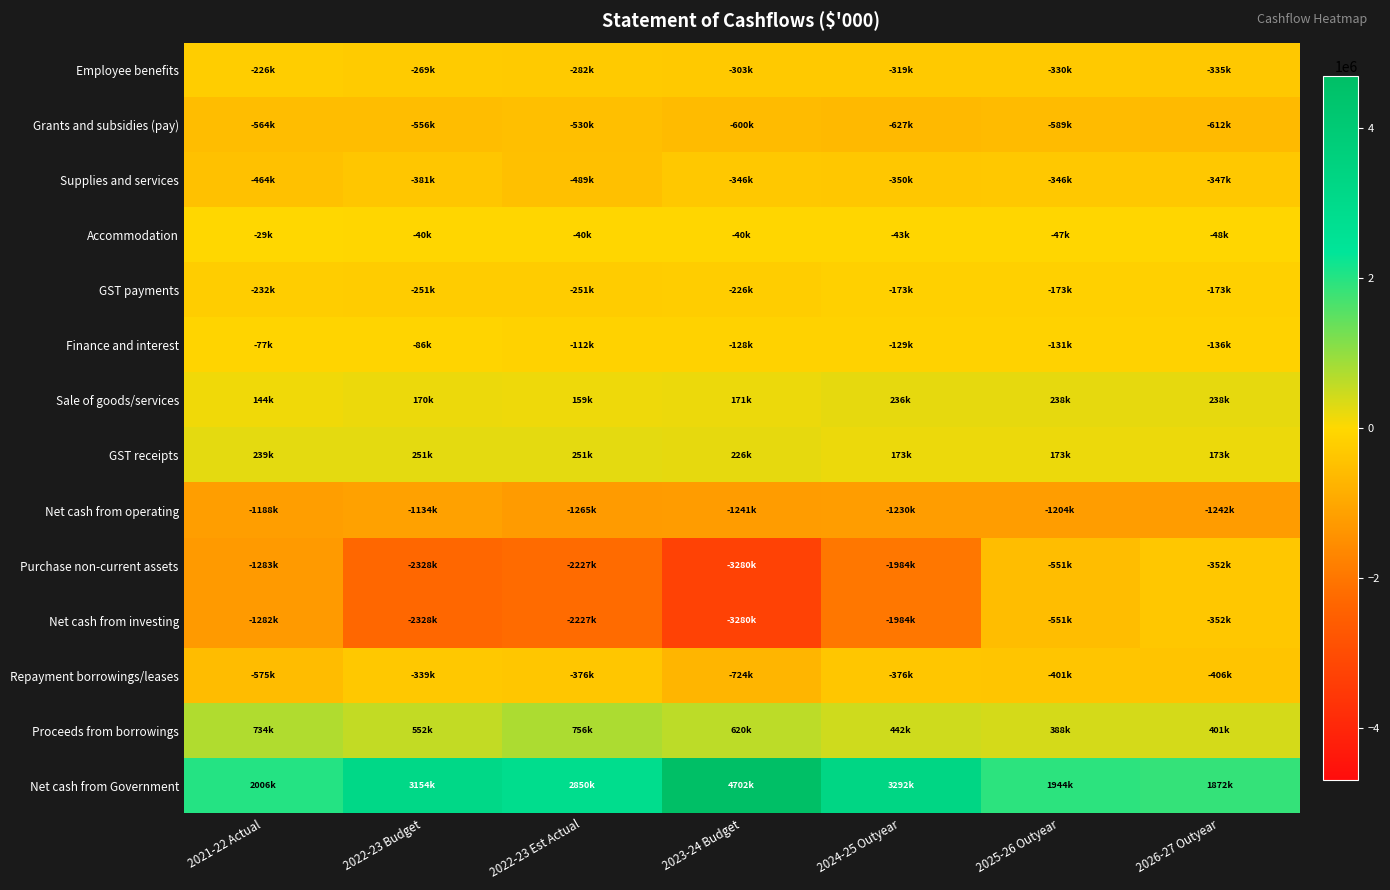

What is the difference between the highest and lowest values at 2022-23 Budget?

5481643